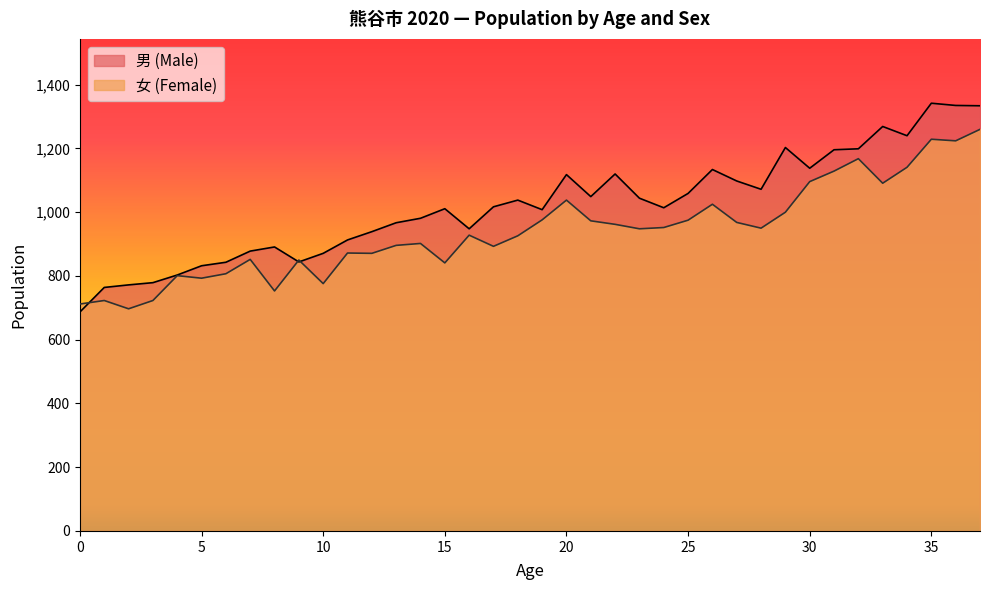

Between which two adjacent categories do 女 (Female) and 男 (Male) first intersect?

0 and 1